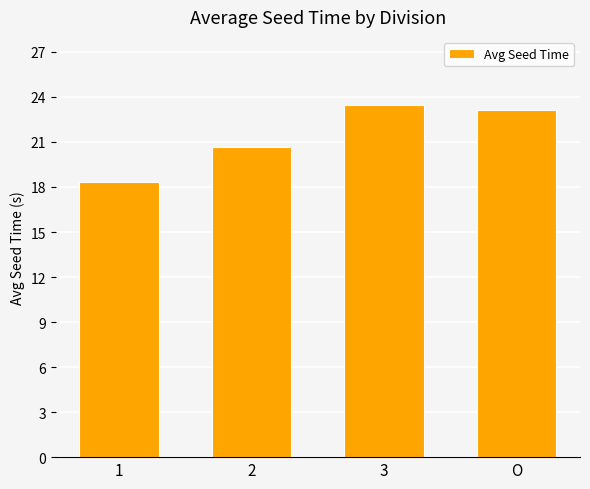

True or false: the data shows 13.4 at 2.

False